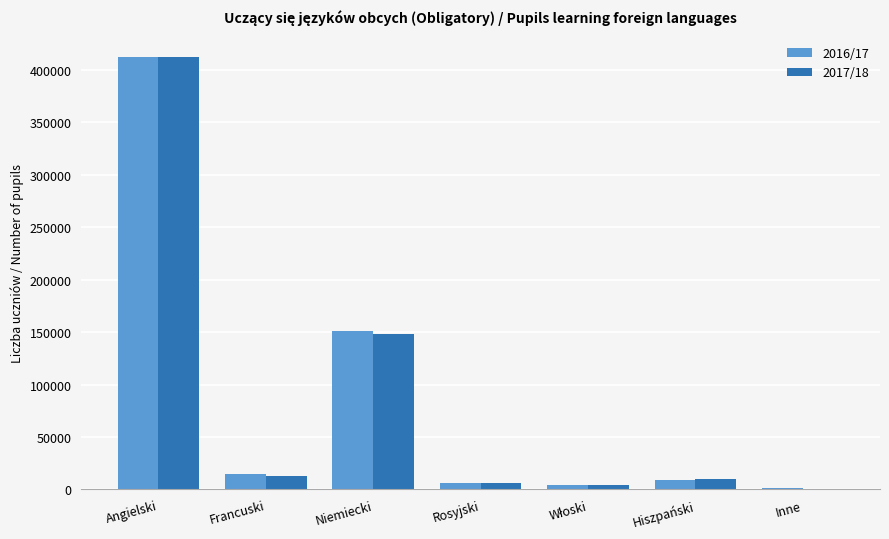

What is the maximum value shown in the chart?

411825